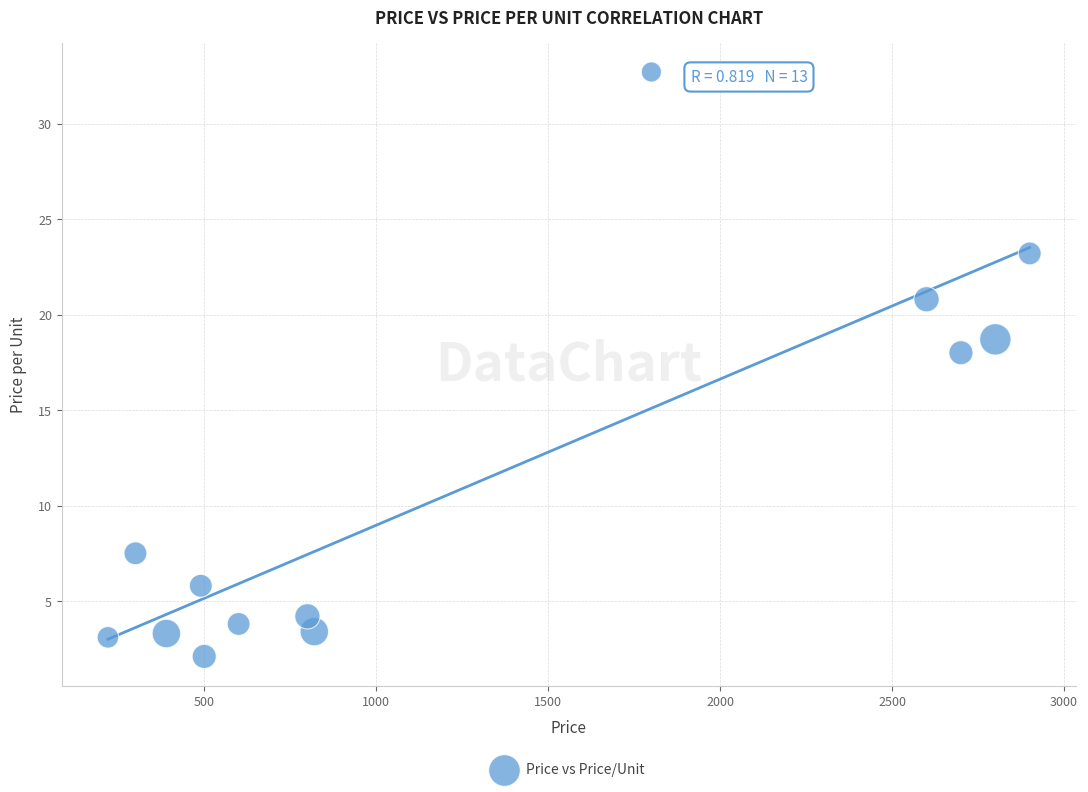

What is the range of Y values (max minus min)?

30.6